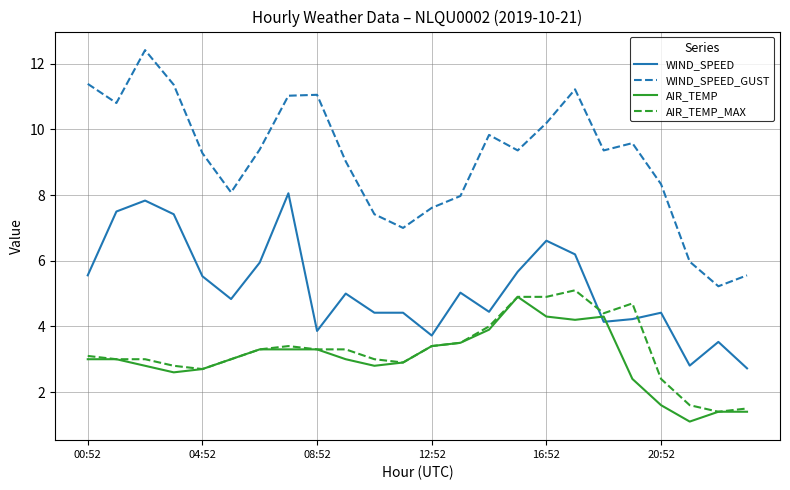

True or false: WIND_SPEED_GUST and WIND_SPEED intersect in this chart.

False